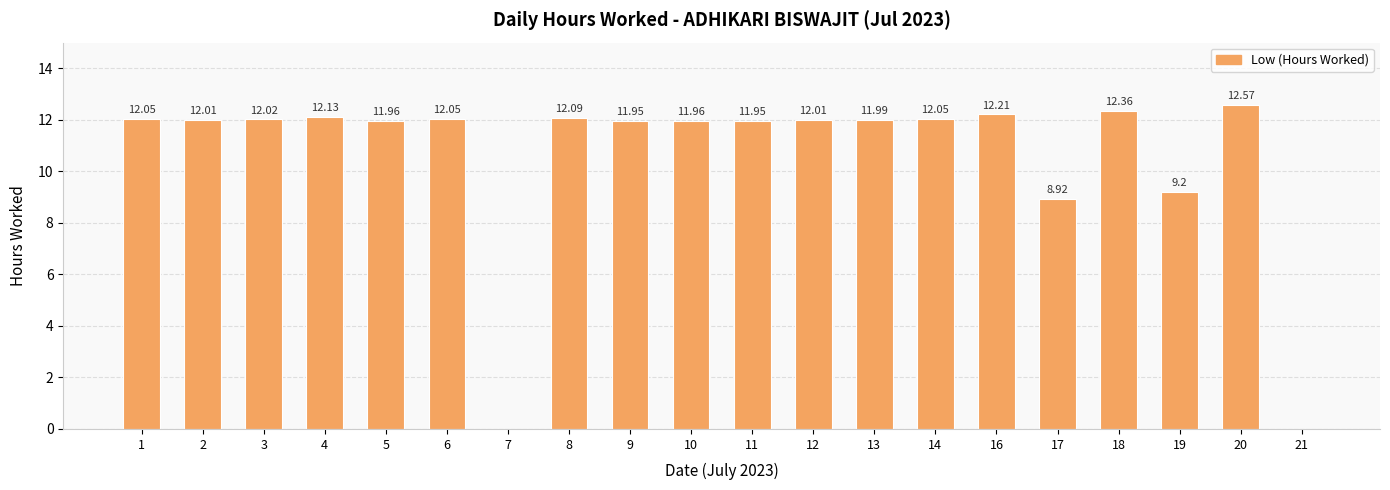

What is the sum of all values?

211.5